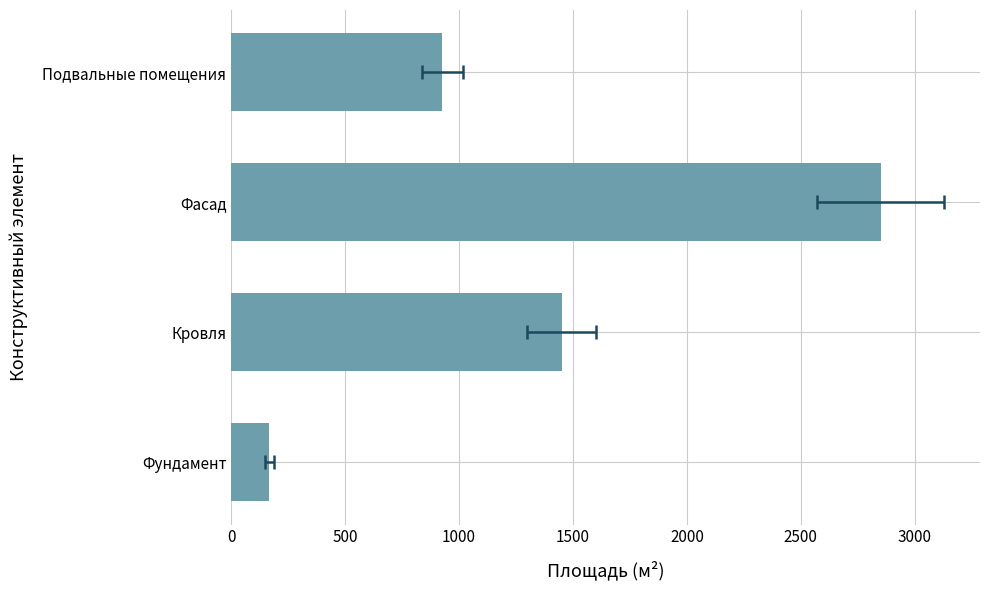

Approximately how many times larger is the value at Подвальные помещения compared to Фундамент?

5.5